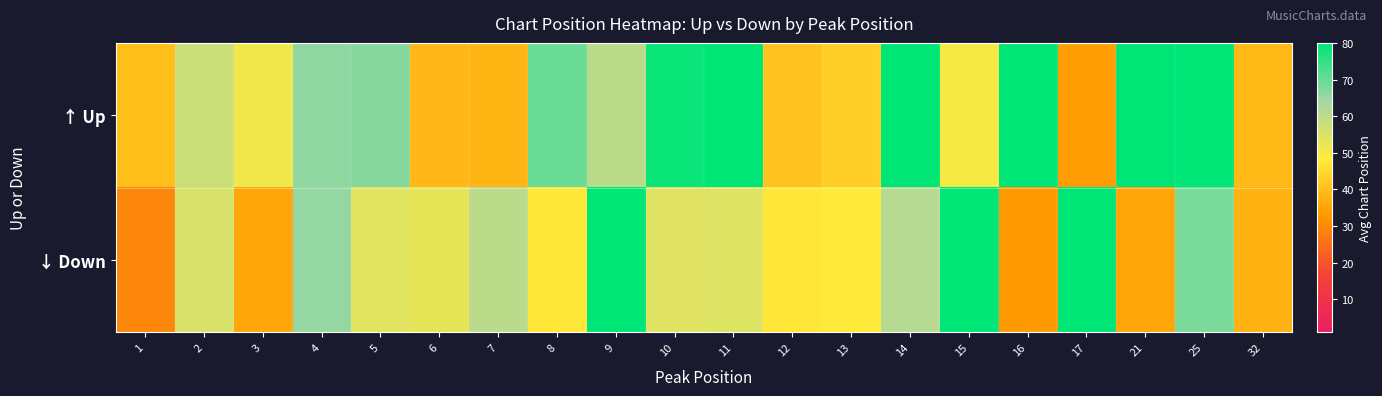

Reading left to right, transcribe all the data shown in this chart.

↑ Up: 1=40.1	2=57.8	3=50.8	4=66.0	5=67.0	6=38.9	7=38.2	8=69.8	9=60.0	10=79.0	11=101.0	12=41.0	13=43.0	14=101.0	15=49.5	16=101.0	17=34.0	21=101.0	25=101.0	32=39.0
↓ Down: 1=29.4	2=55.2	3=35.5	4=65.5	5=53.8	6=52.8	7=60.2	8=47.7	9=82.0	10=54.0	11=54.3	12=47.5	13=48.0	14=61.0	15=101.0	16=33.0	17=101.0	21=35.0	25=68.0	32=38.0